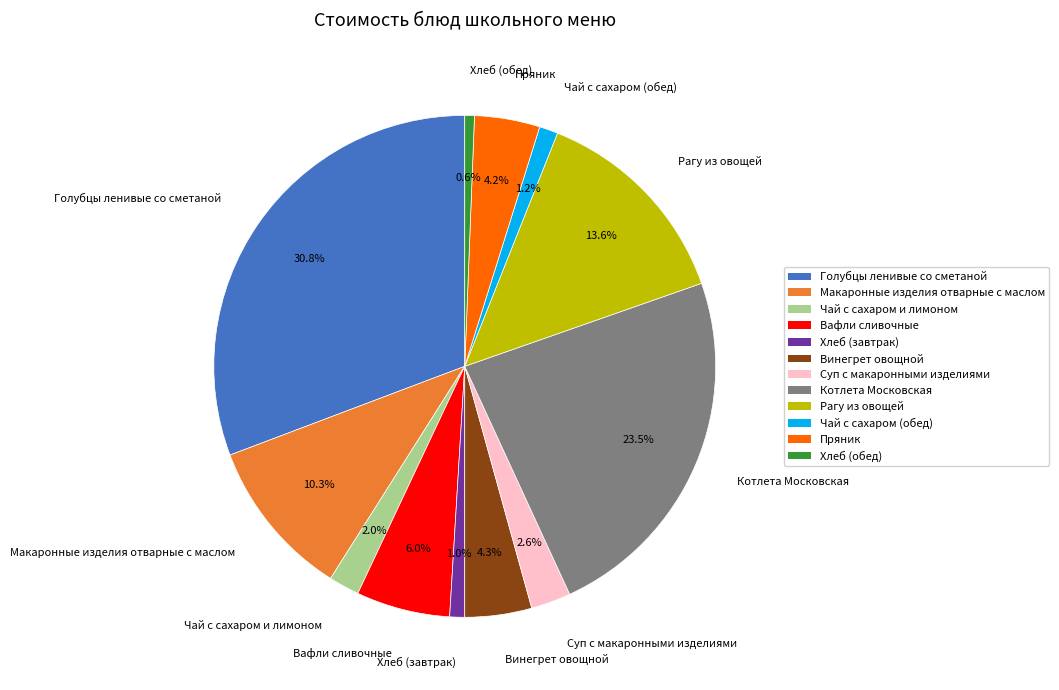

How many segments does this pie chart have?

12